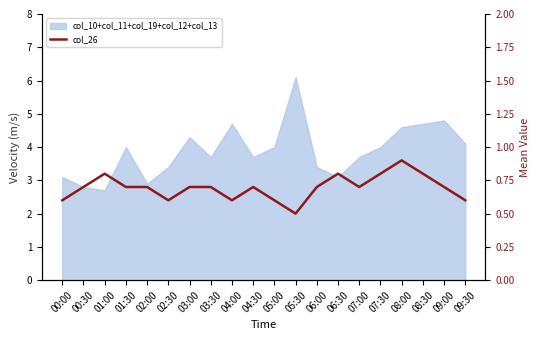

The value at 09:30 is 0.9. True or false?

False